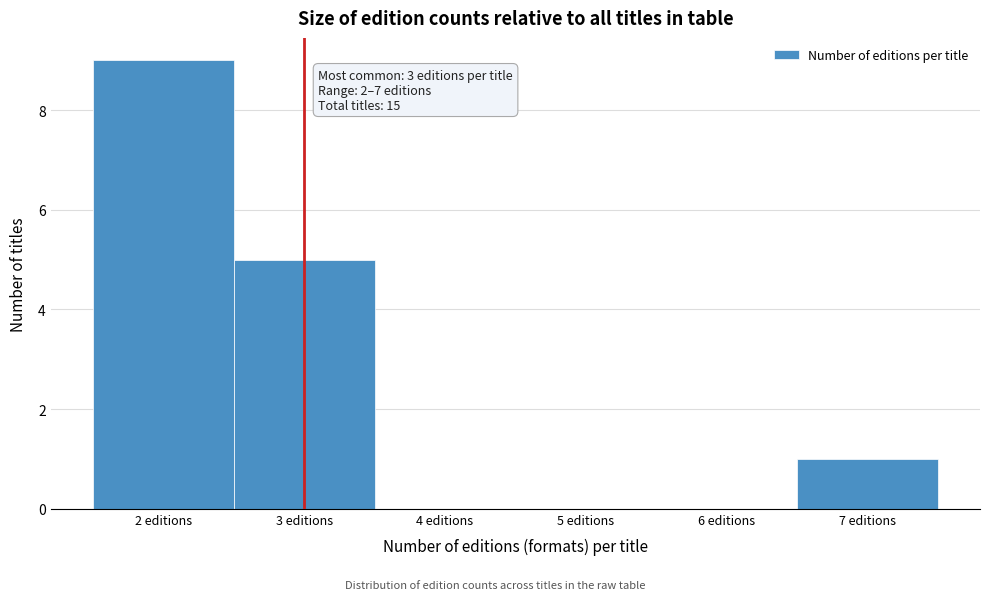

Over which range of the x-axis is the bar tallest?

1.5 to 2.5